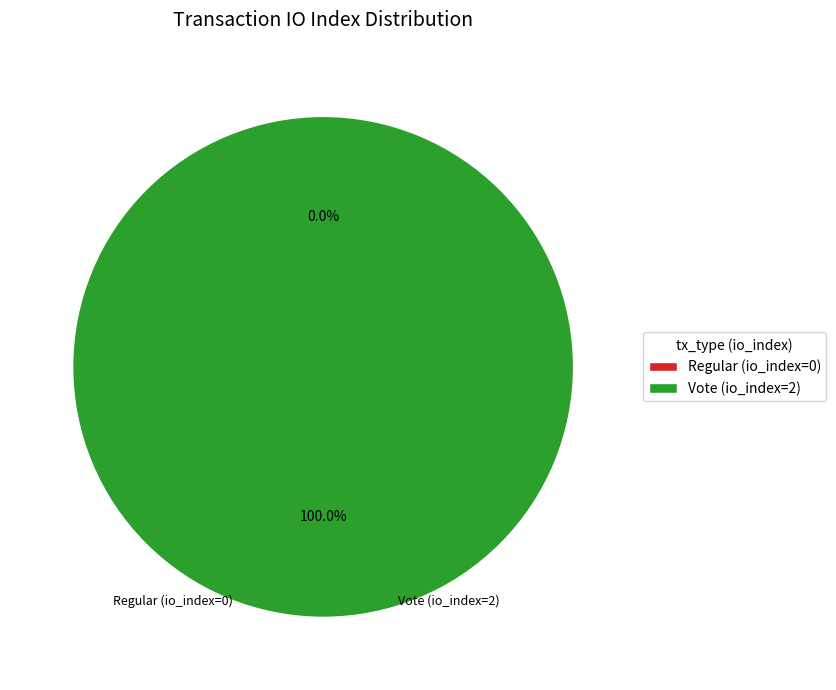

Is it true that Vote (io_index=2) is 99% of the pie?

False